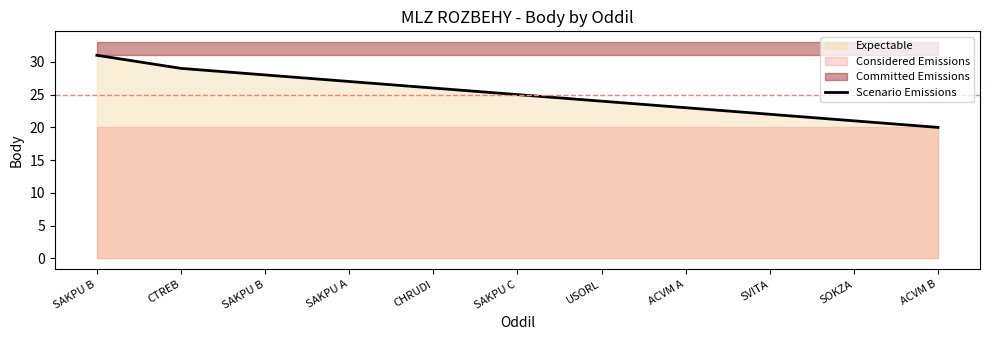

Between USORL and CHRUDI, which is larger?

CHRUDI